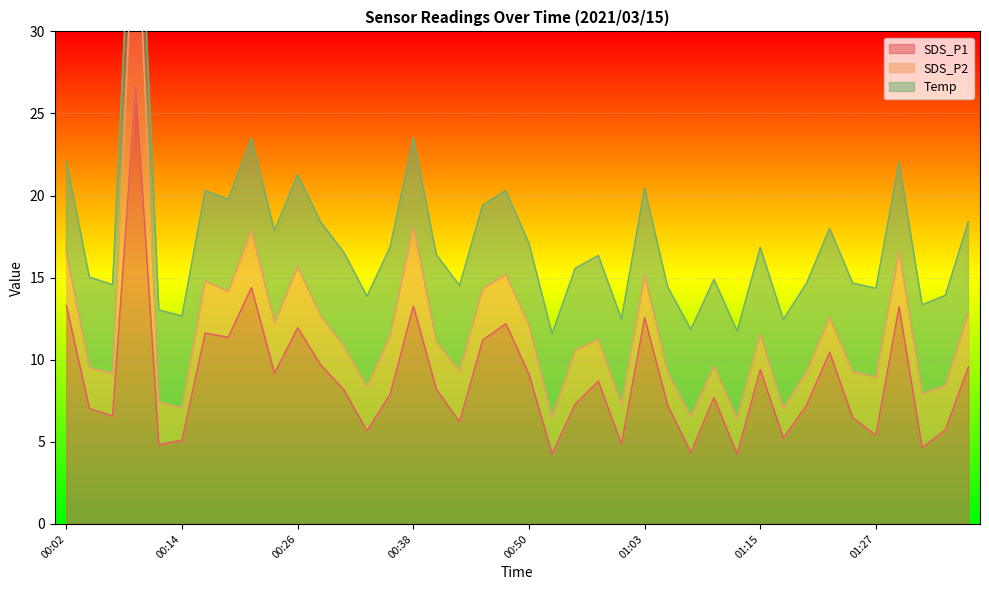

The value of Temp at 00:33 is 5.5. True or false?

True